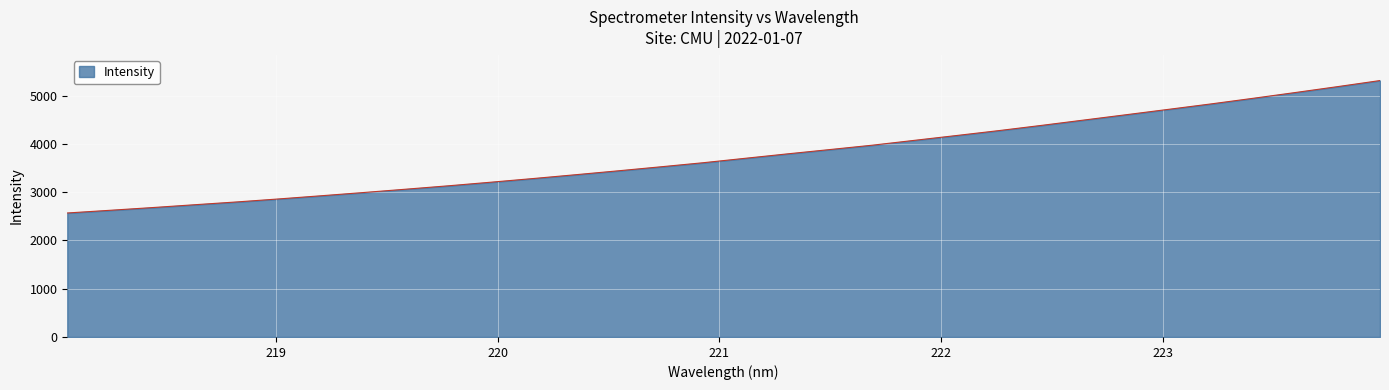

What is the minimum value shown in the chart?

2570.0